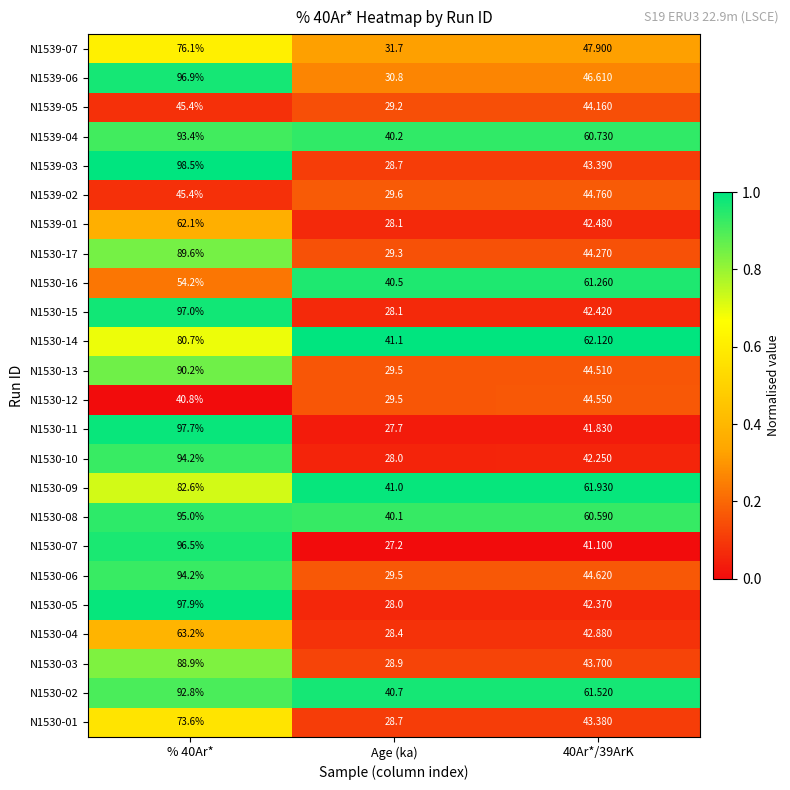

Which label corresponds to the smallest value in the chart?

Age (ka)